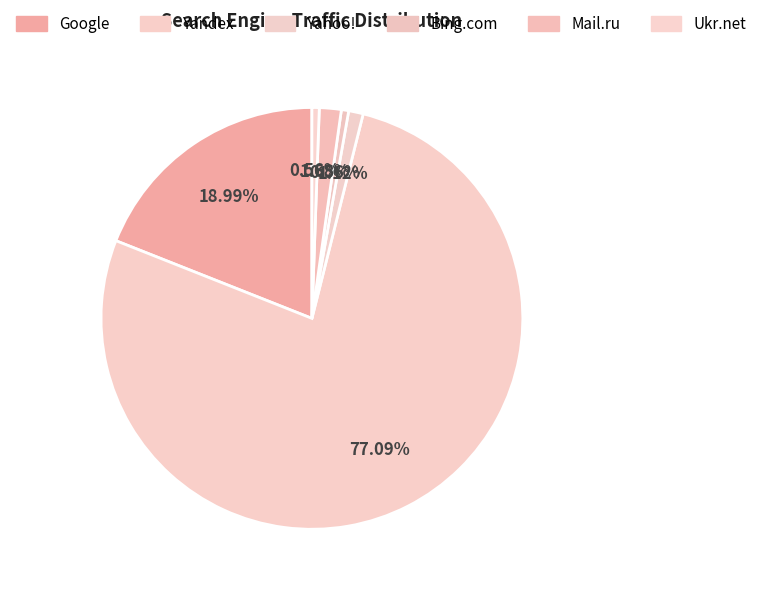

How many segments does this pie chart have?

6